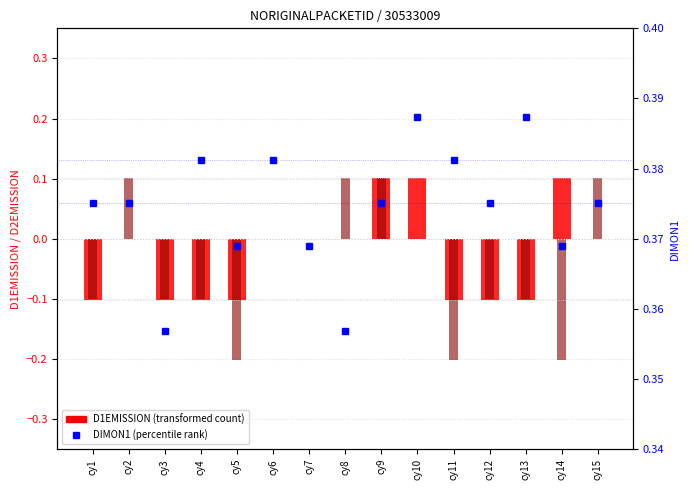

What is the highest value of the D1EMISSION series?

0.1